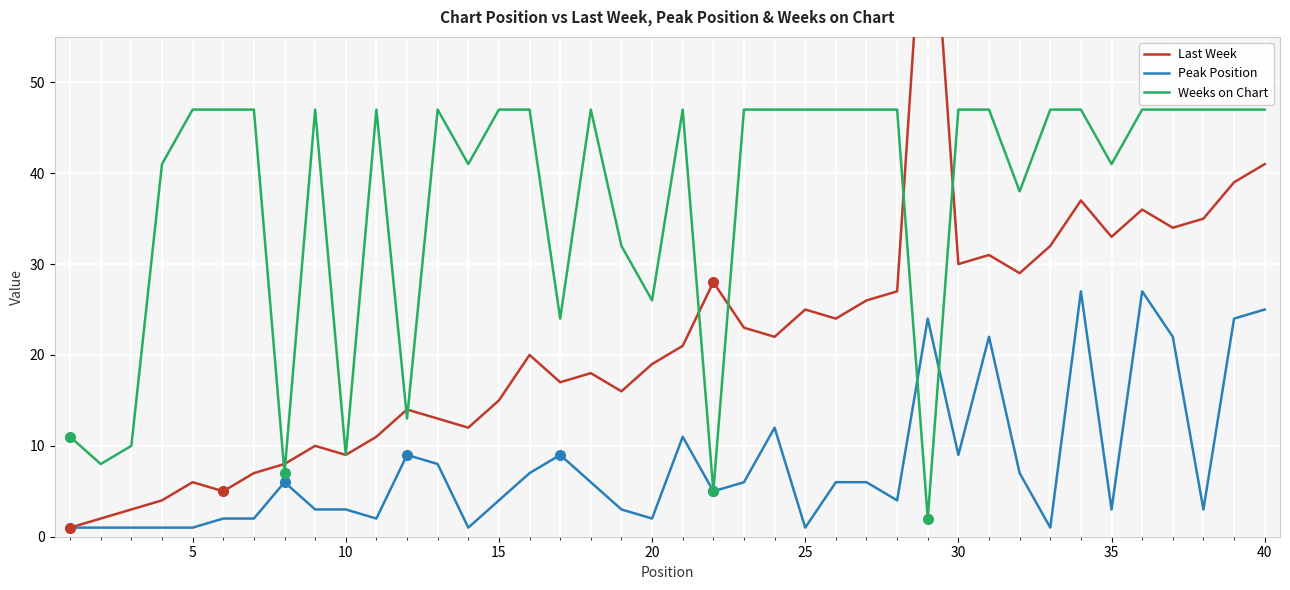

The value of Weeks on Chart at 5 is 33. True or false?

False